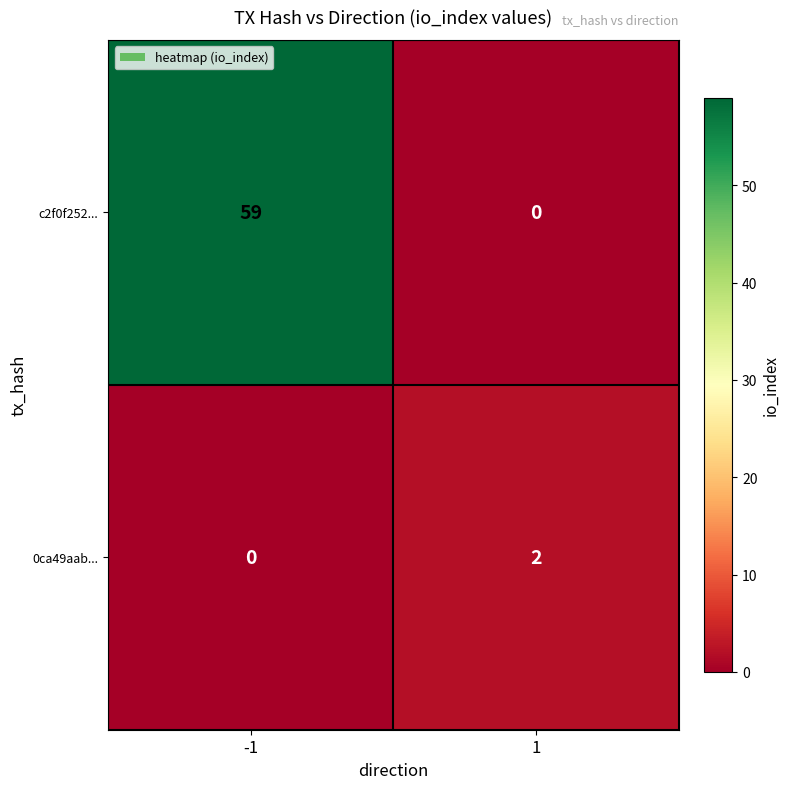

At 1, list the series in order from smallest to largest.

c2f0f252..., 0ca49aab...